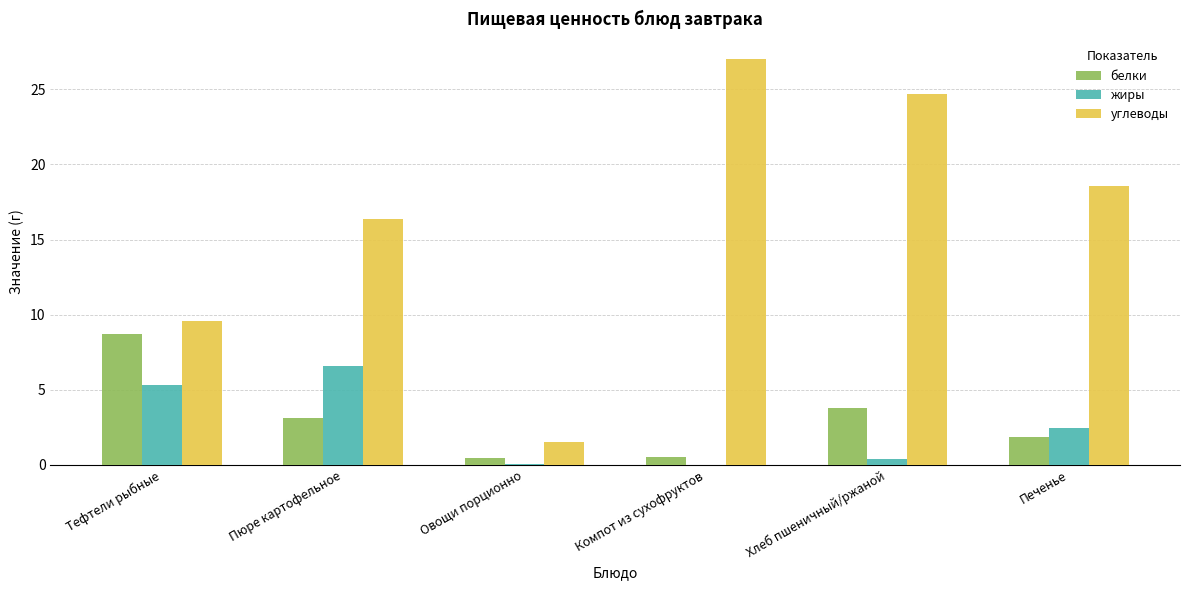

How many groups of bars are there?

6